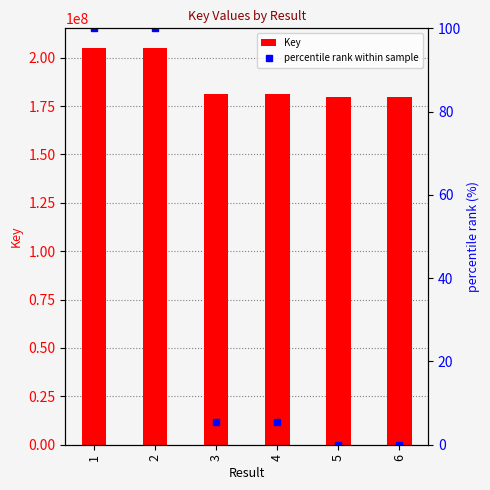

True or false: percentile rank within sample has a value of 5.4 at 3.

True